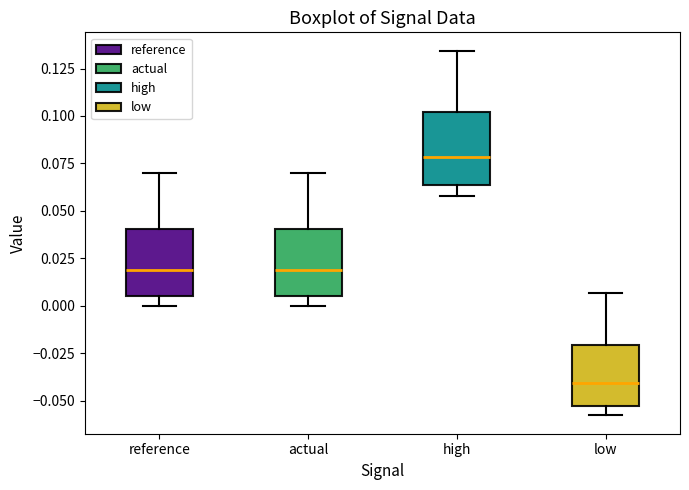

Where does the median line of the box for high sit on the y-axis? The values are not printed on the chart, so give them approximately, as read against the axis.

0.080